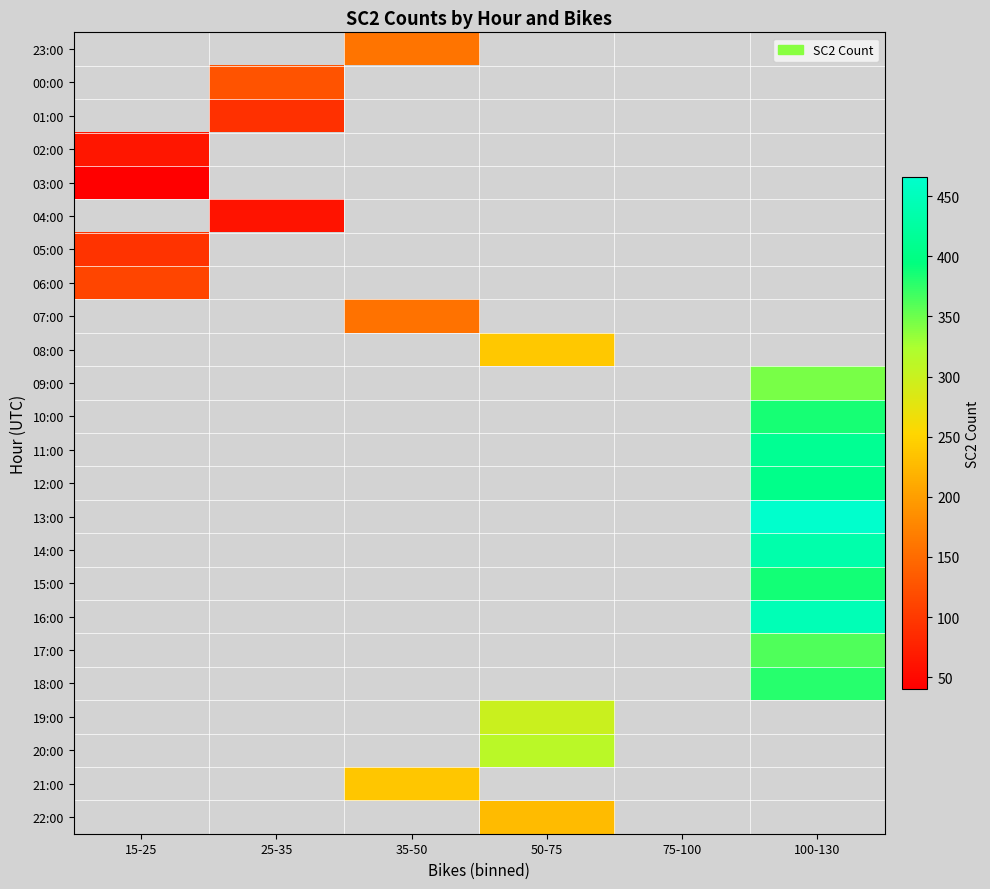

How many distinct data groups are displayed?

24